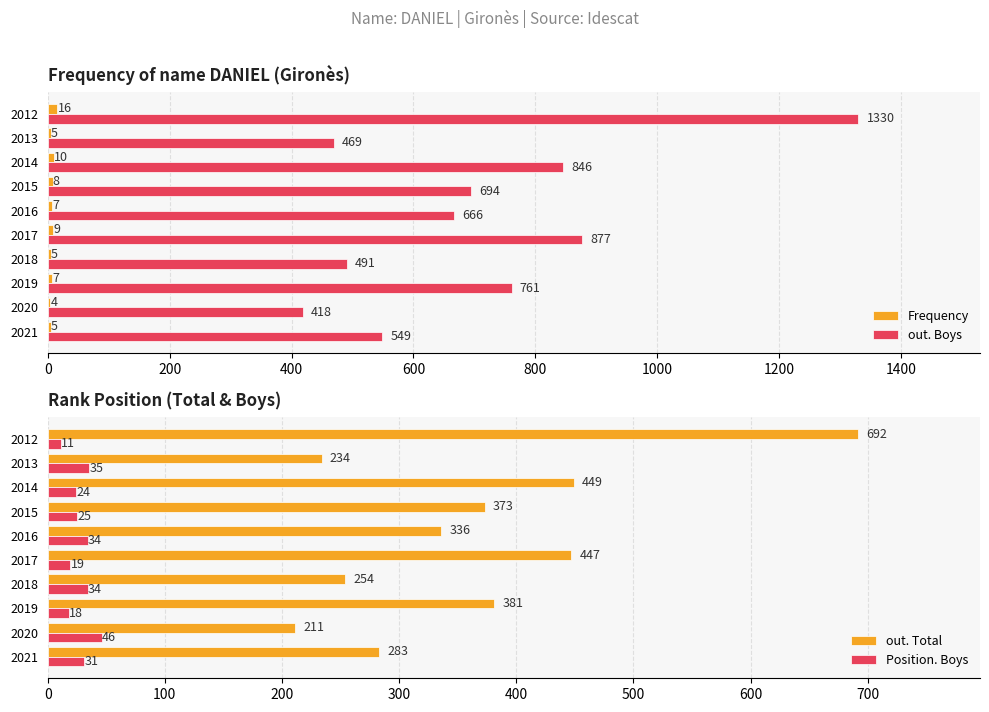

Is the value of Frequency at 2014 greater than the value of out. Boys at 2012?

No